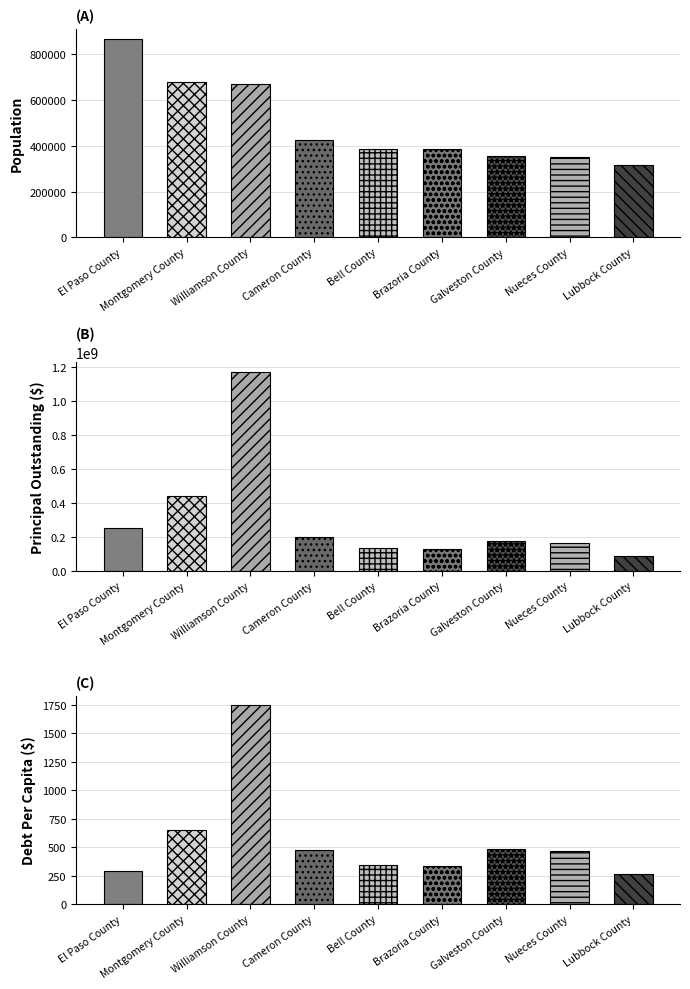

Rank the categories by Population value from highest to lowest.

El Paso County, Montgomery County, Williamson County, Cameron County, Bell County, Brazoria County, Galveston County, Nueces County, Lubbock County